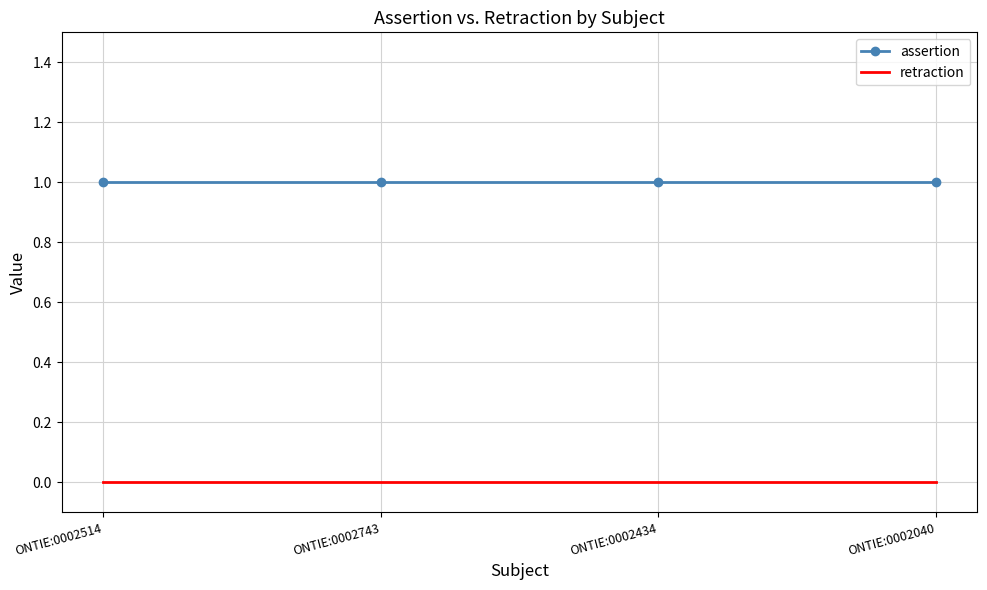

What are all the series names shown in the legend?

assertion, retraction